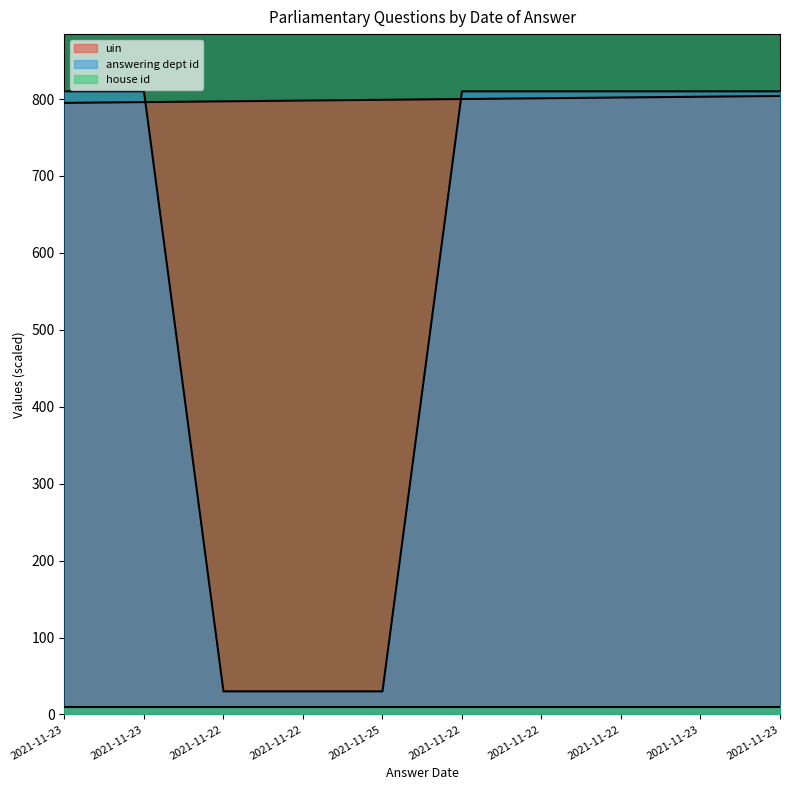

What is the difference between the highest and lowest values at 2021-11-22?

767